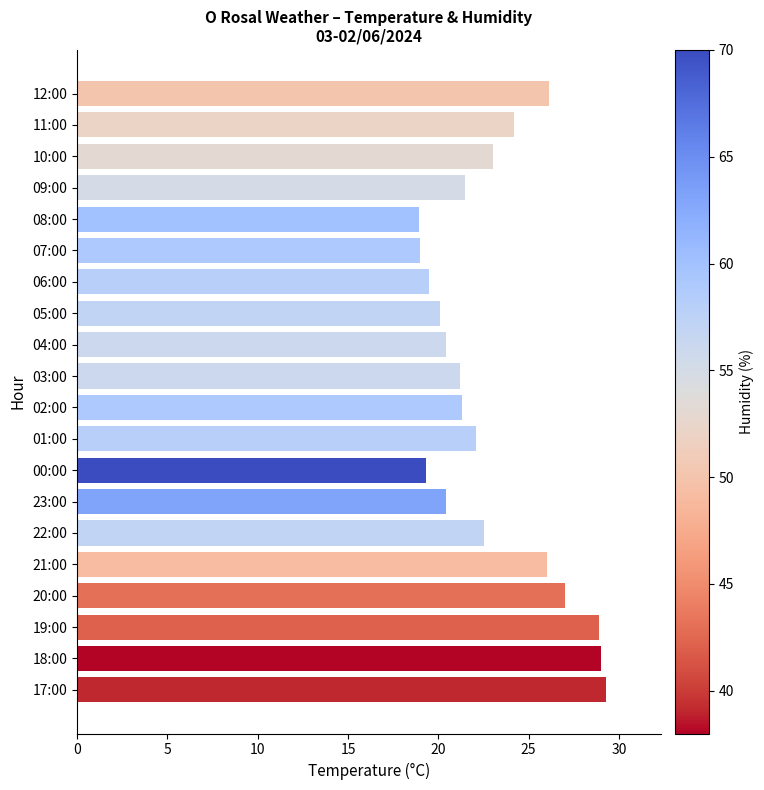

What is the greatest value displayed?

29.3